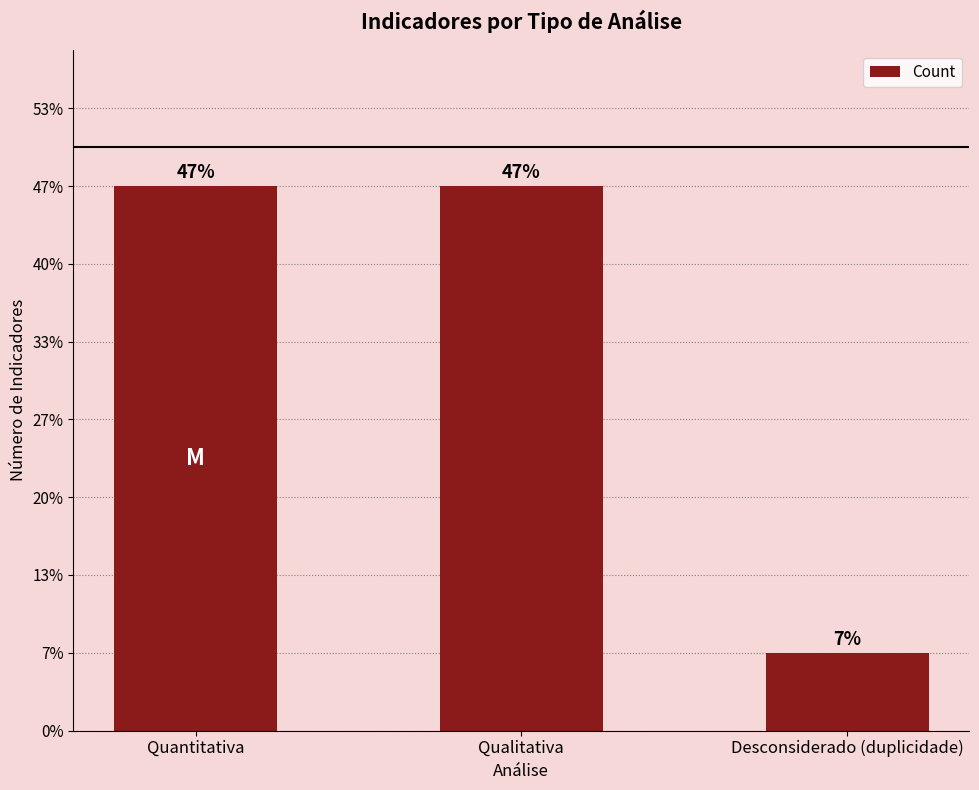

Reading left to right, transcribe all the data shown in this chart.

Quantitativa=7	Qualitativa=7	Desconsiderado (duplicidade)=1